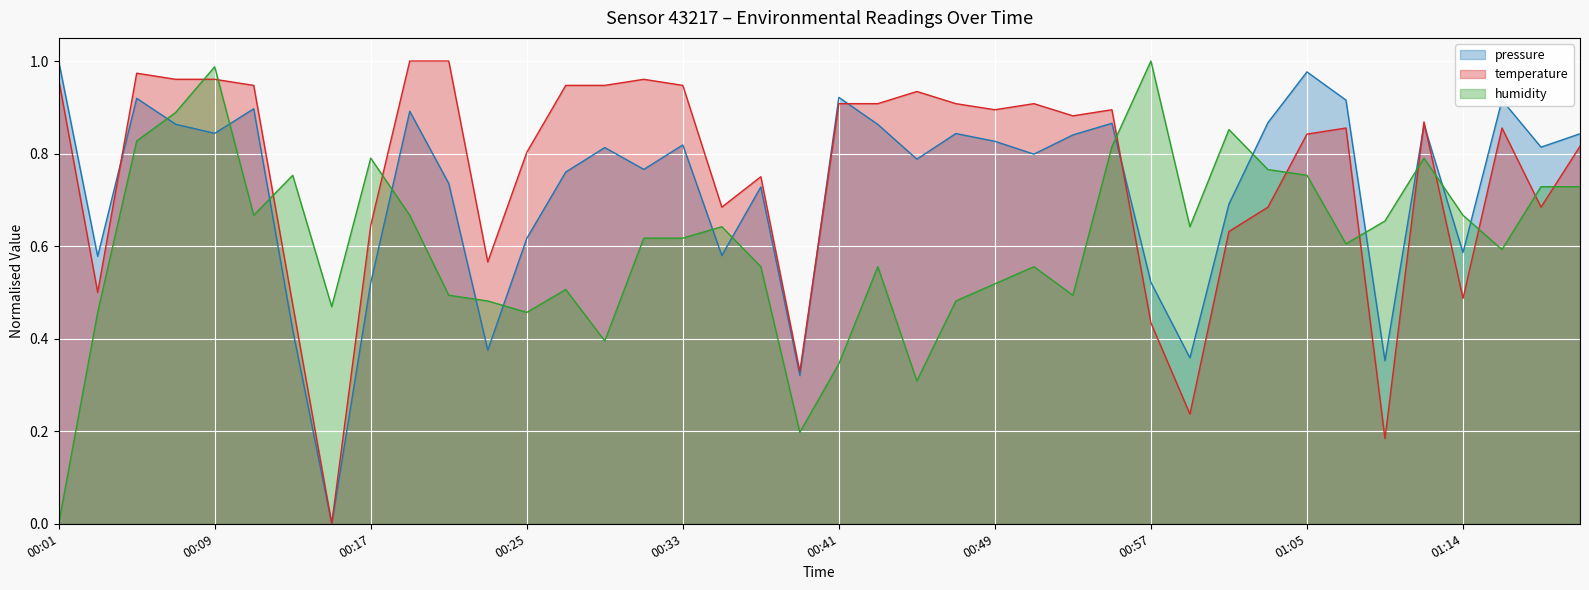

At which label does temperature reach its peak?

00:19